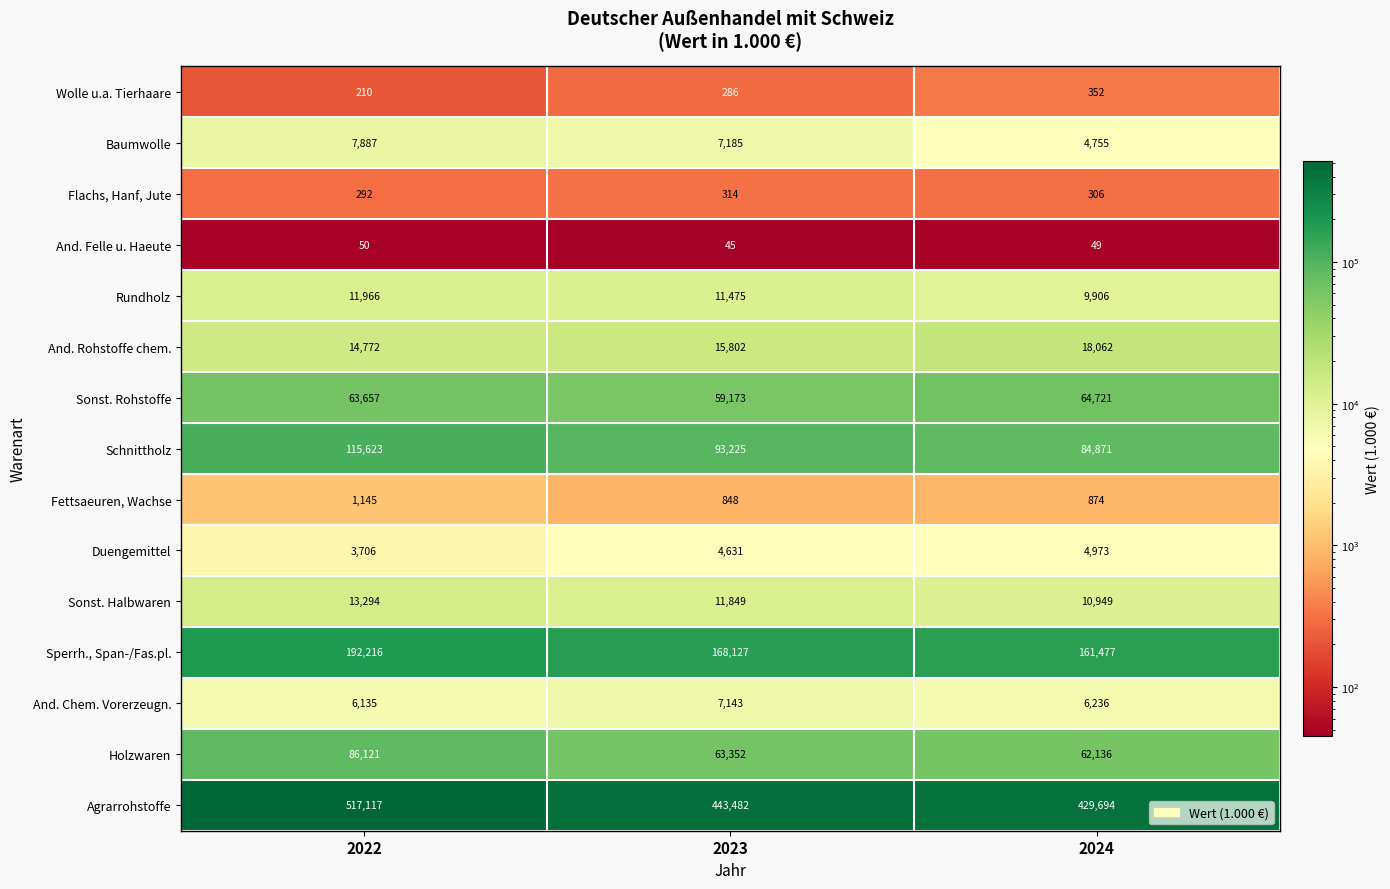

At 2022, list the series in order from largest to smallest.

Agrarrohstoffe, Sperrh., Span-/Fas.pl., Schnittholz, Holzwaren, Sonst. Rohstoffe, And. Rohstoffe chem., Sonst. Halbwaren, Rundholz, Baumwolle, And. Chem. Vorerzeugn., Duengemittel, Fettsaeuren, Wachse, Flachs, Hanf, Jute, Wolle u.a. Tierhaare, And. Felle u. Haeute